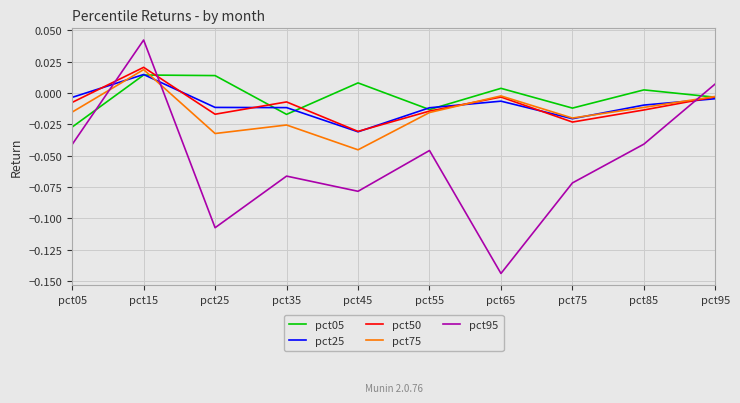

At which category is the sum across all series the highest?

pct15